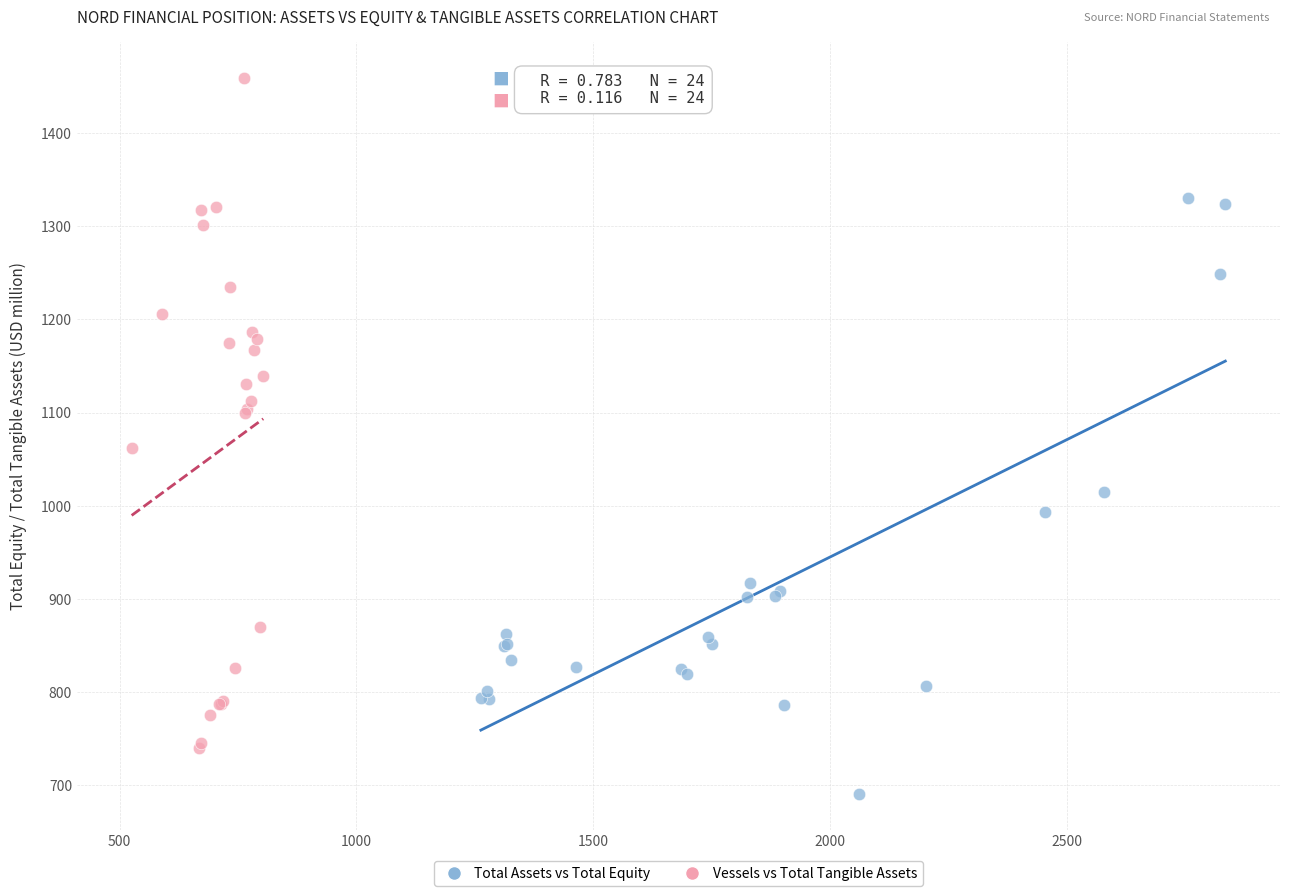

Which series has the widest spread of Y values?

Vessels vs Total Tangible Assets